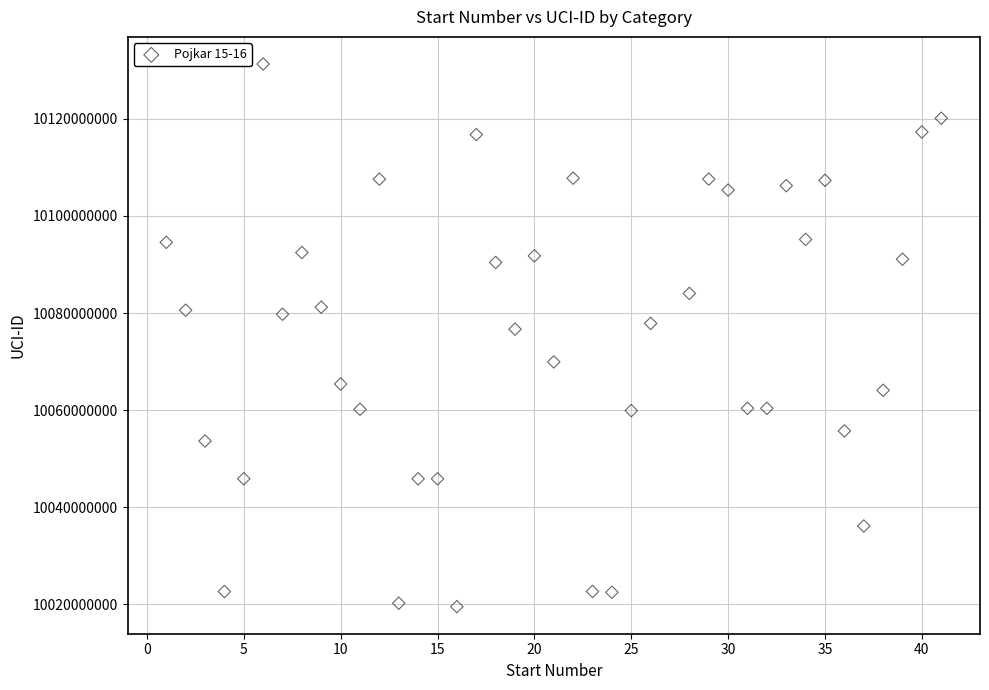

What is the range of X values (max minus min)?

40